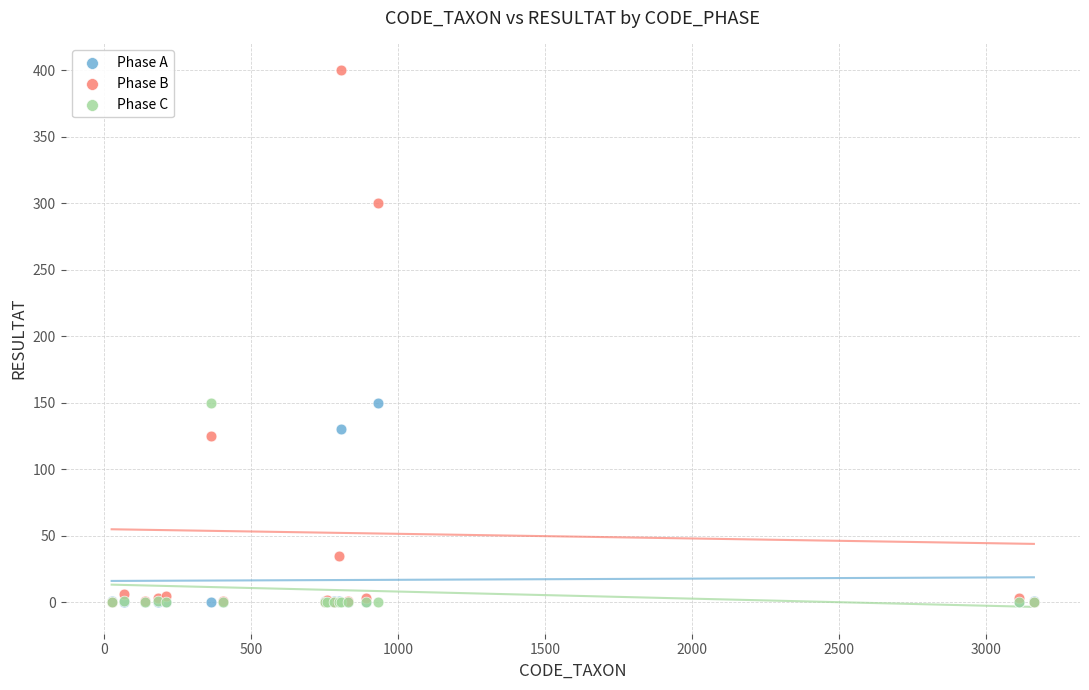

In the Phase A series, what Y value is closest to 75?

130